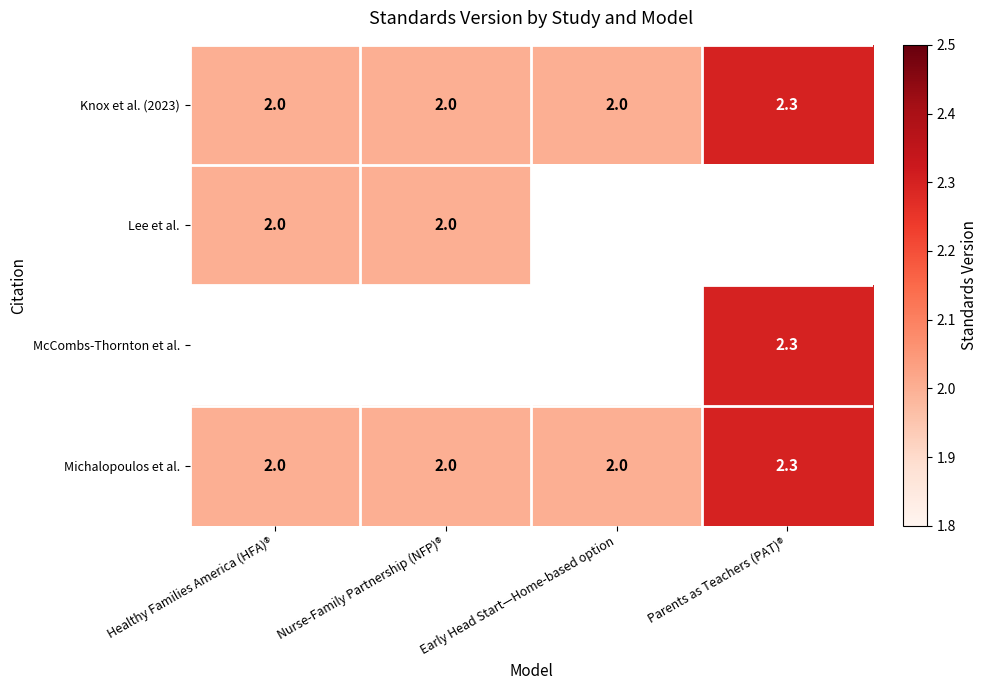

Count the number of data series in this chart.

4